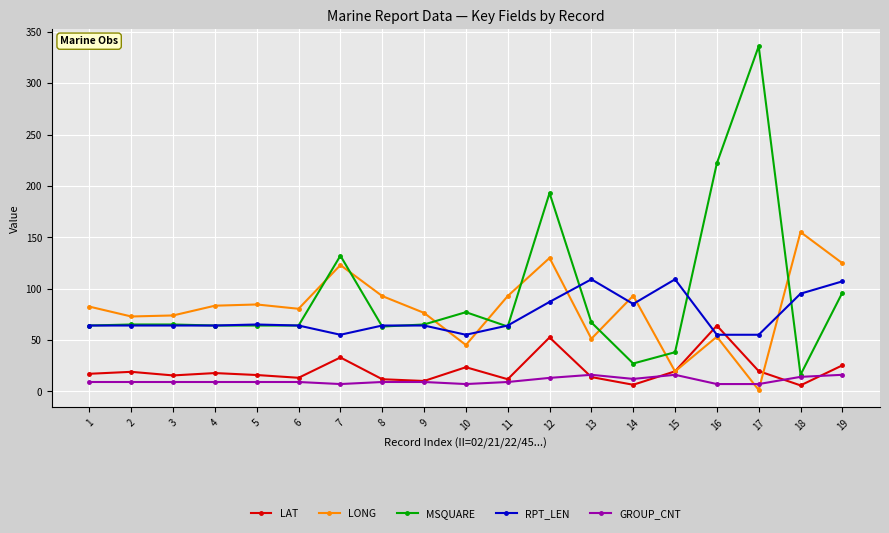

Count the number of categories in the chart.

19